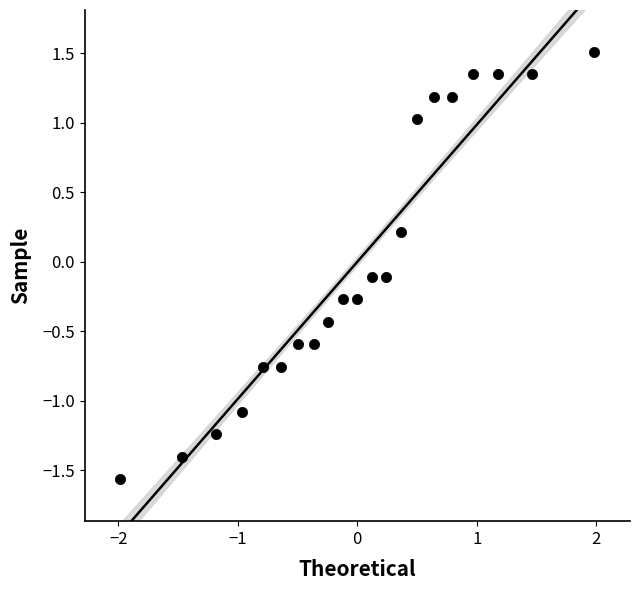

What is the range of Y values (max minus min)?

3.1